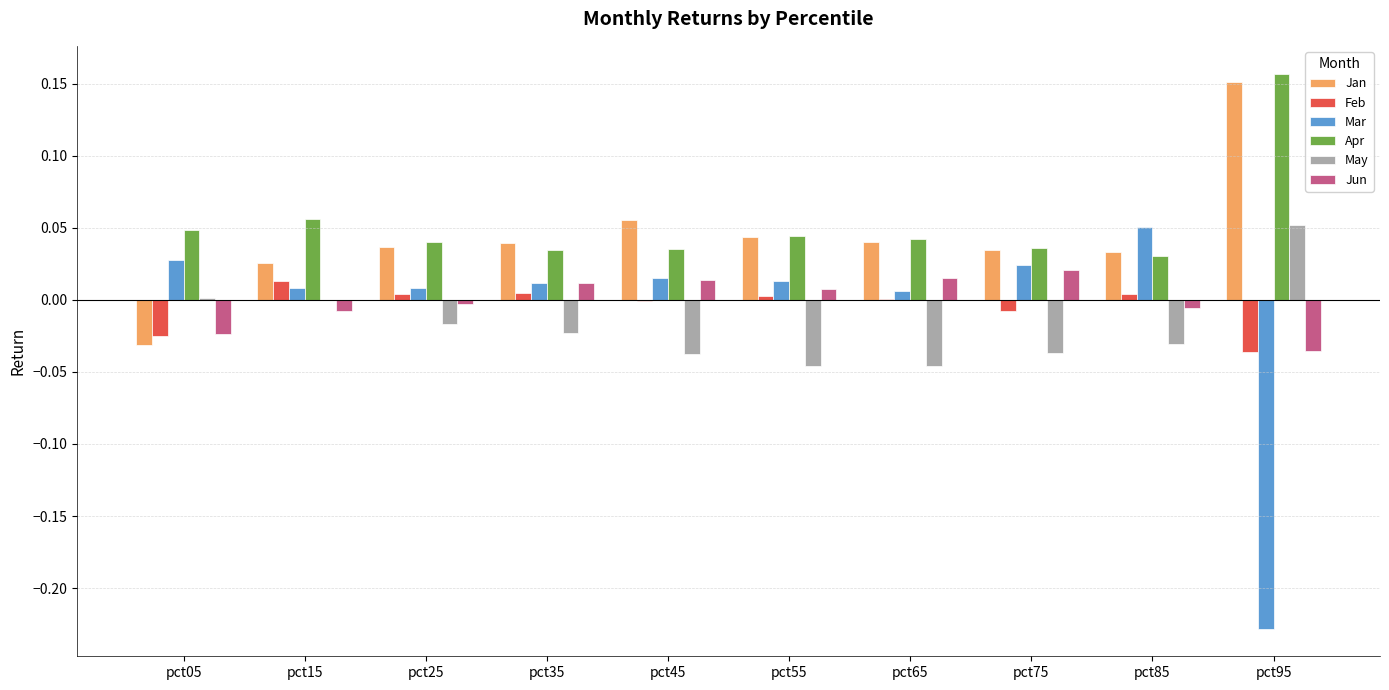

The value of Apr at pct35 is 0.0. True or false?

True